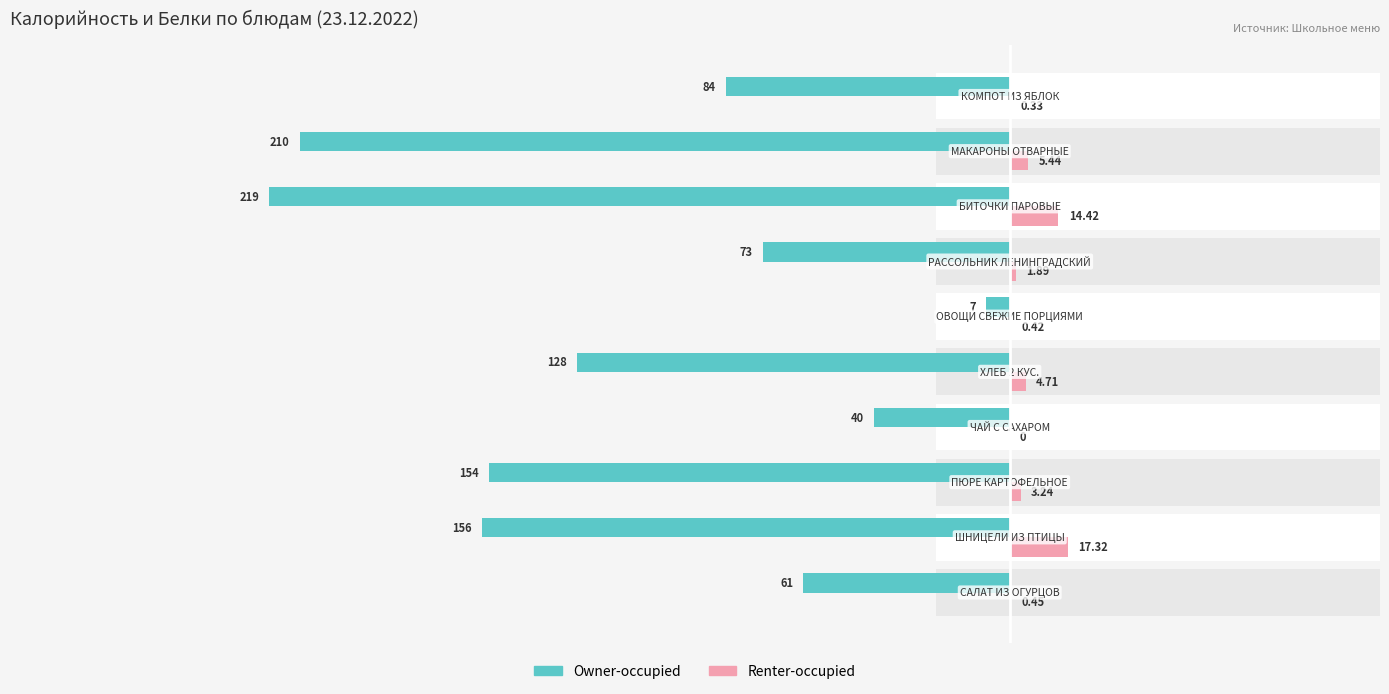

The Renter-occupied series shows 8.2 at 8. True or false?

False